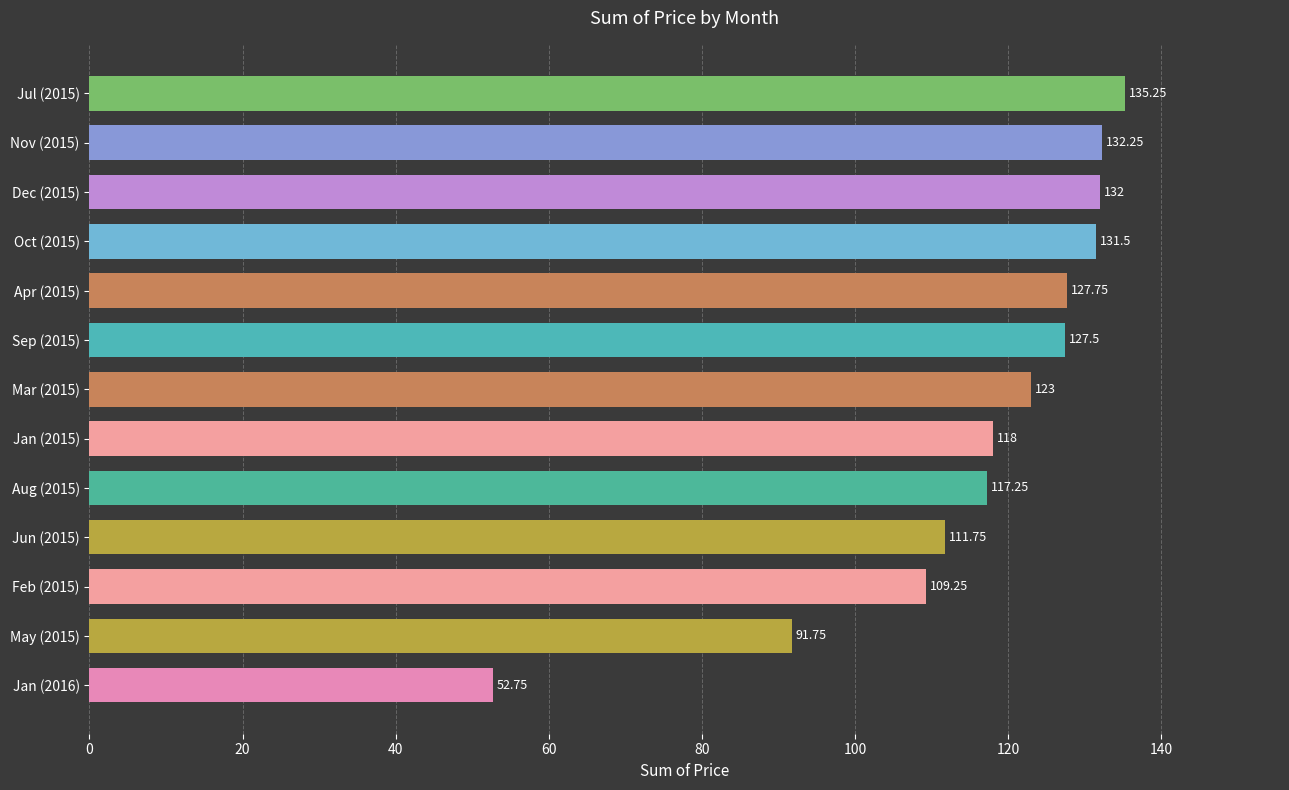

What is the ratio of the value at Aug (2015) to the value at Feb (2015)?

1.1